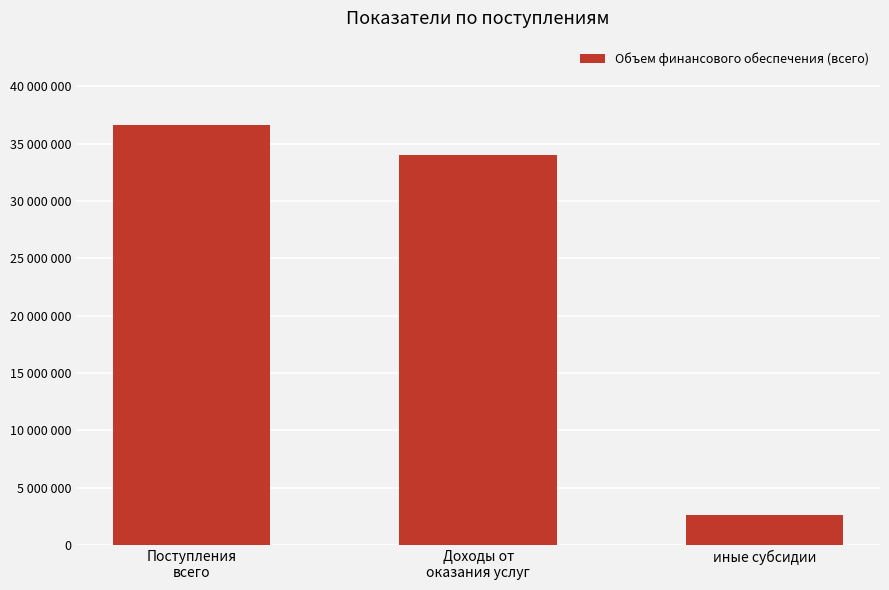

Approximately how many times larger is the value at Поступления
всего compared to Доходы от
оказания услуг?

1.1